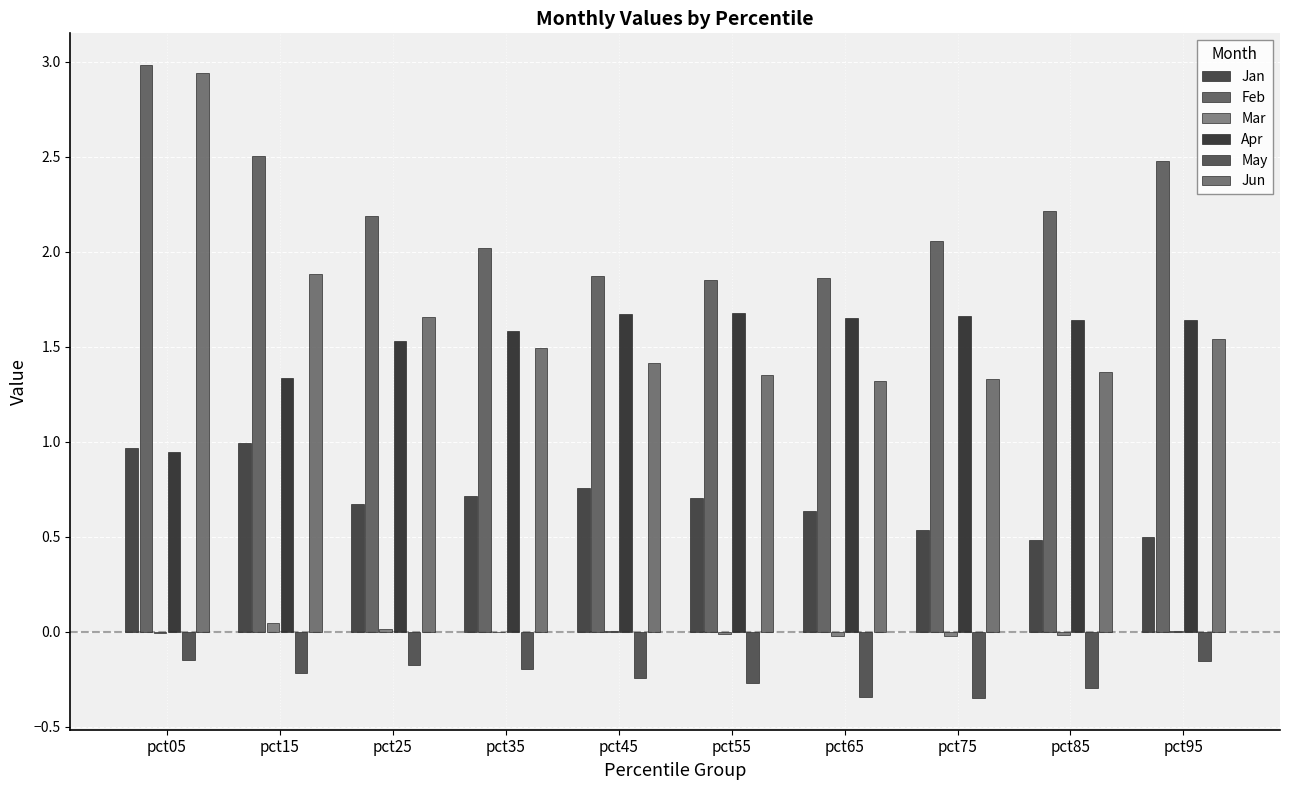

What is the sum of the Apr values at pct85 and pct95?

3.3